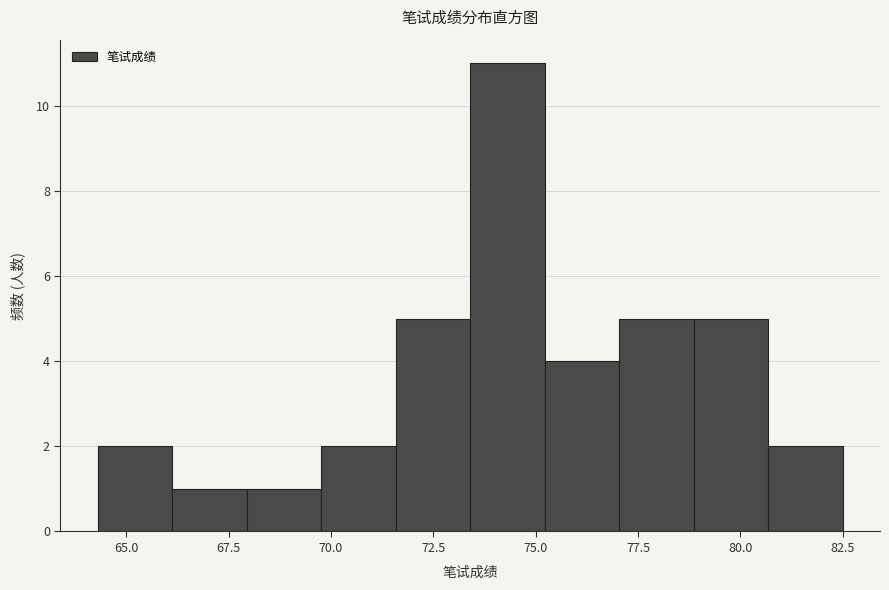

Around what value on the x-axis is the tallest bar? Give the approximate position of its centre, as read against the axis.

74.5